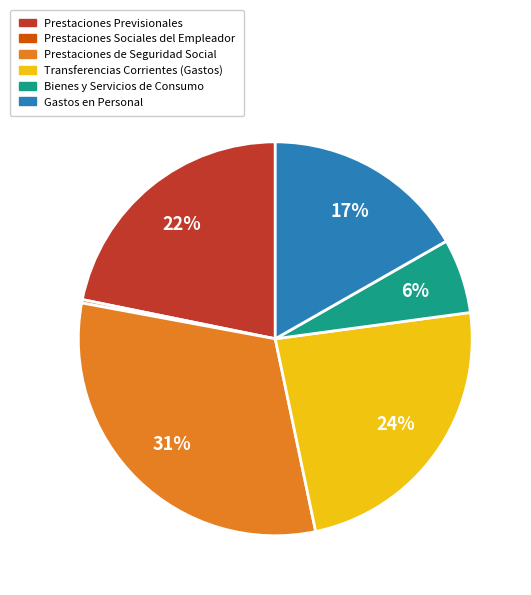

To the nearest percent, what is the difference between the largest and smallest slice percentages?

31%